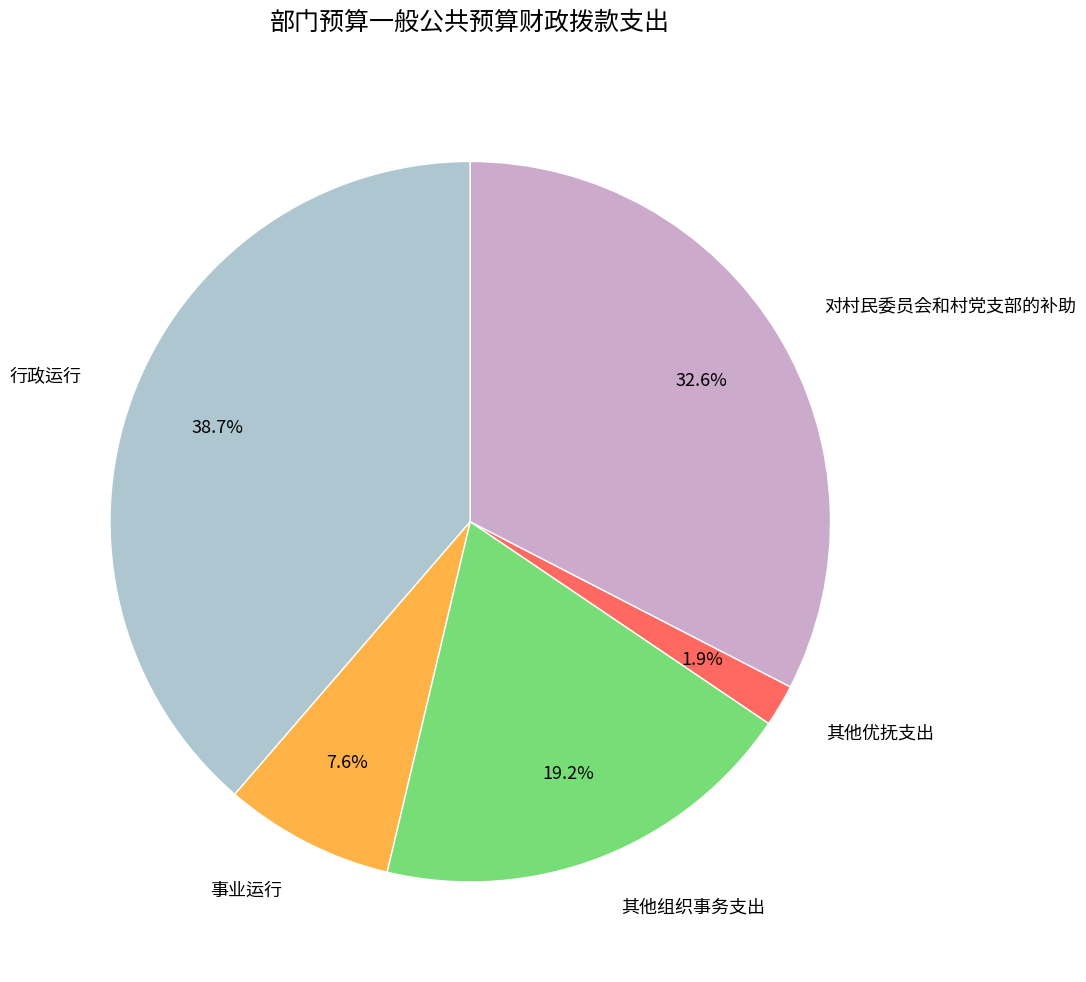

Does any single category account for the majority?

No